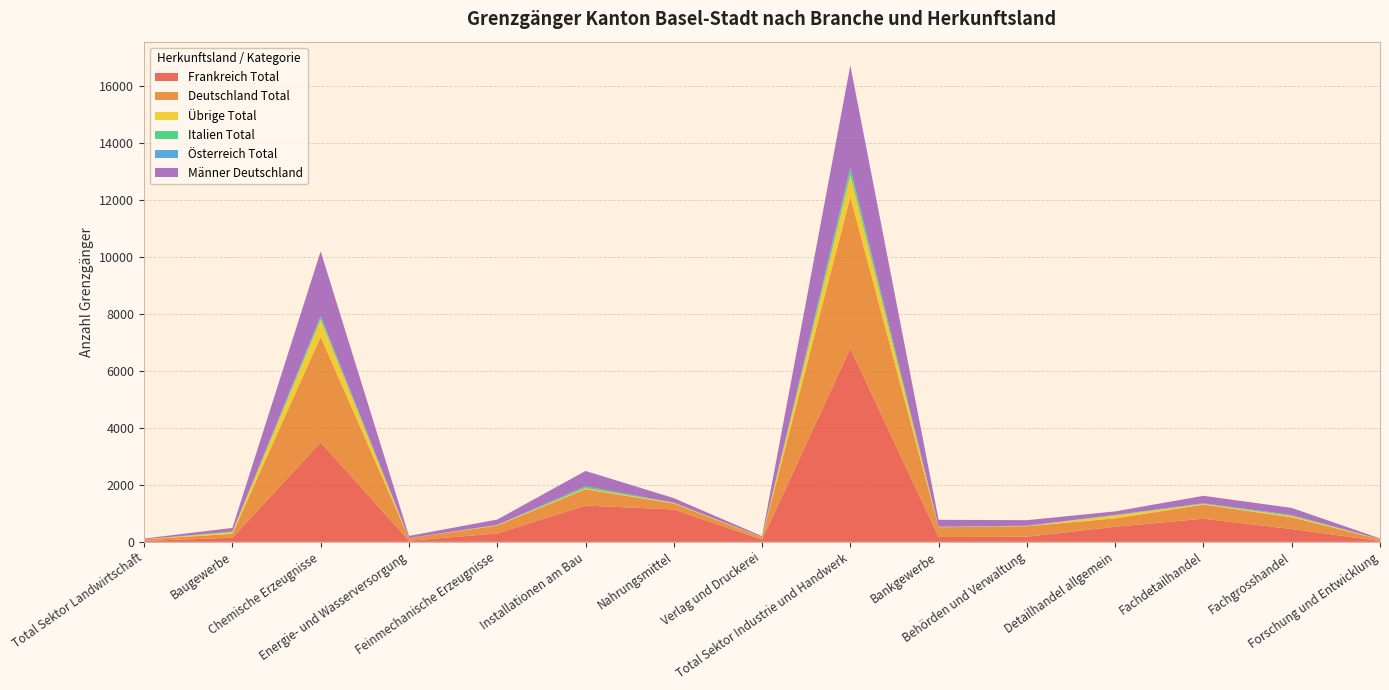

Reading left to right, transcribe all the data shown in this chart.

Frankreich Total: Total Sektor Landwirtschaft=32	Baugewerbe=143	Chemische Erzeugnisse=3492	Energie- und Wasserversorgung=39	Feinmechanische Erzeugnisse=294	Installationen am Bau=1271	Nahrungsmittel=1135	Verlag und Druckerei=76	Total Sektor Industrie und Handwerk=6785	Bankgewerbe=170	Behörden und Verwaltung=178	Detailhandel allgemein=529	Fachdetailhandel=810	Fachgrosshandel=448	Forschung und Entwicklung=30
Deutschland Total: Total Sektor Landwirtschaft=56	Baugewerbe=137	Chemische Erzeugnisse=3698	Energie- und Wasserversorgung=88	Feinmechanische Erzeugnisse=277	Installationen am Bau=577	Nahrungsmittel=209	Verlag und Druckerei=75	Total Sektor Industrie und Handwerk=5310	Bankgewerbe=342	Behörden und Verwaltung=369	Detailhandel allgemein=294	Fachdetailhandel=497	Fachgrosshandel=413	Forschung und Entwicklung=57
Übrige Total: Total Sektor Landwirtschaft=2	Baugewerbe=60	Chemische Erzeugnisse=601	Energie- und Wasserversorgung=0	Feinmechanische Erzeugnisse=16	Installationen am Bau=31	Nahrungsmittel=20	Verlag und Druckerei=9	Total Sektor Industrie und Handwerk=762	Bankgewerbe=6	Behörden und Verwaltung=8	Detailhandel allgemein=105	Fachdetailhandel=21	Fachgrosshandel=42	Forschung und Entwicklung=8
Italien Total: Total Sektor Landwirtschaft=0	Baugewerbe=23	Chemische Erzeugnisse=94	Energie- und Wasserversorgung=3	Feinmechanische Erzeugnisse=5	Installationen am Bau=65	Nahrungsmittel=9	Verlag und Druckerei=1	Total Sektor Industrie und Handwerk=222	Bankgewerbe=8	Behörden und Verwaltung=5	Detailhandel allgemein=16	Fachdetailhandel=24	Fachgrosshandel=32	Forschung und Entwicklung=1
Österreich Total: Total Sektor Landwirtschaft=0	Baugewerbe=0	Chemische Erzeugnisse=28	Energie- und Wasserversorgung=2	Feinmechanische Erzeugnisse=1	Installationen am Bau=1	Nahrungsmittel=1	Verlag und Druckerei=0	Total Sektor Industrie und Handwerk=35	Bankgewerbe=3	Behörden und Verwaltung=6	Detailhandel allgemein=1	Fachdetailhandel=1	Fachgrosshandel=5	Forschung und Entwicklung=1
Männer Deutschland: Total Sektor Landwirtschaft=25	Baugewerbe=125	Chemische Erzeugnisse=2274	Energie- und Wasserversorgung=75	Feinmechanische Erzeugnisse=188	Installationen am Bau=541	Nahrungsmittel=159	Verlag und Druckerei=37	Total Sektor Industrie und Handwerk=3589	Bankgewerbe=243	Behörden und Verwaltung=193	Detailhandel allgemein=122	Fachdetailhandel=261	Fachgrosshandel=249	Forschung und Entwicklung=23